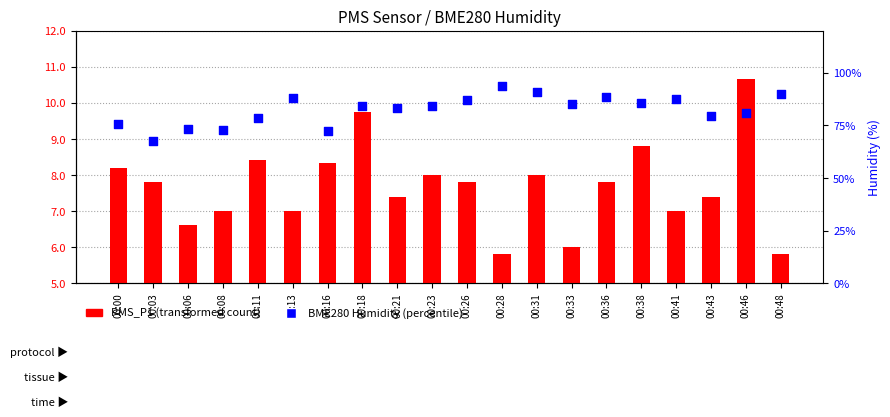

At which category is the sum across all series the highest?

00:46